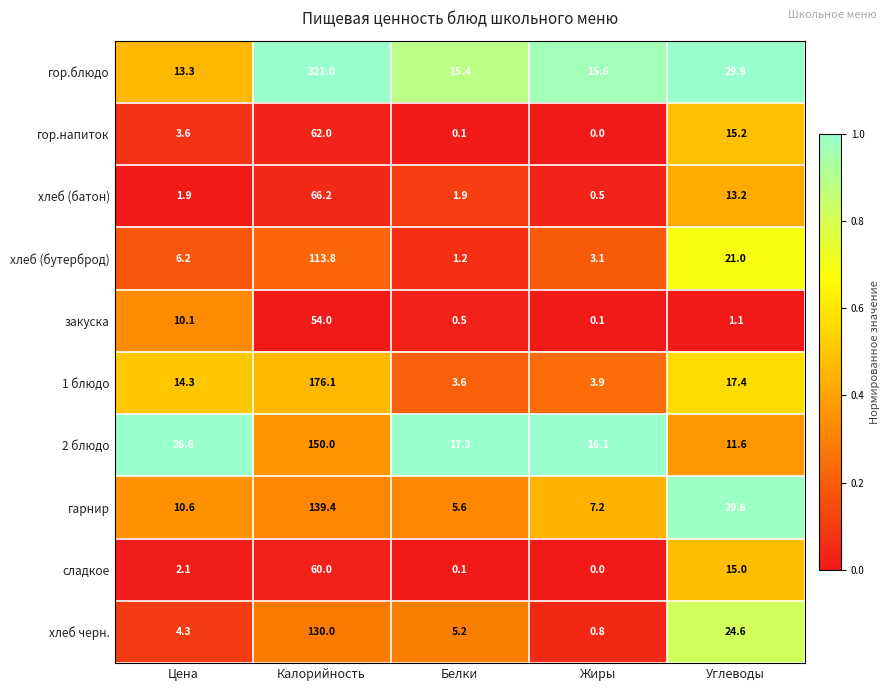

What is the approximate value of гарнир at Калорийность?

139.4